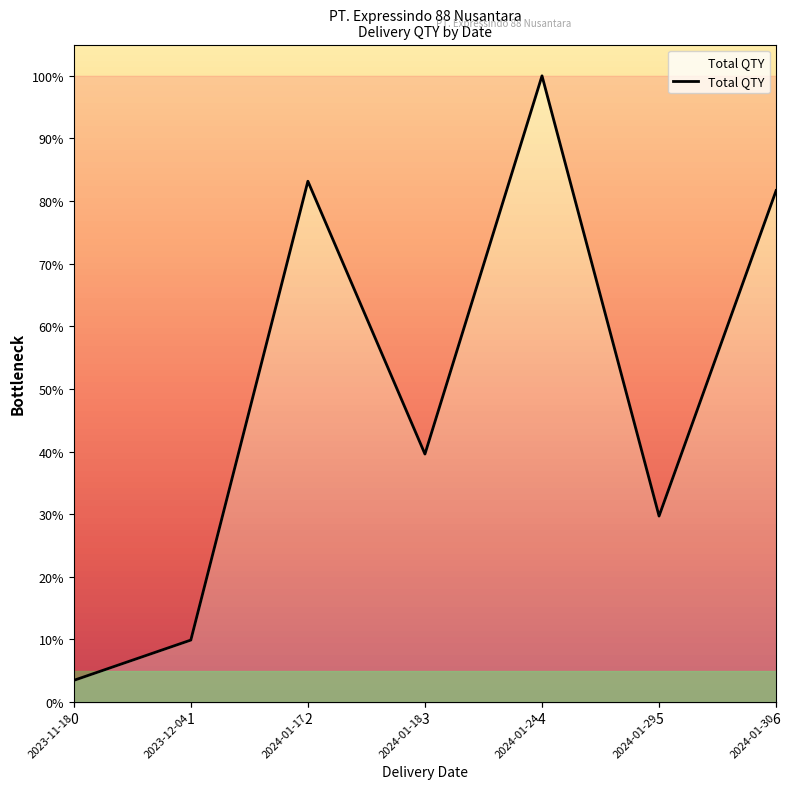

The chart shows a value of 39.6 at 2024-01-18. True or false?

True